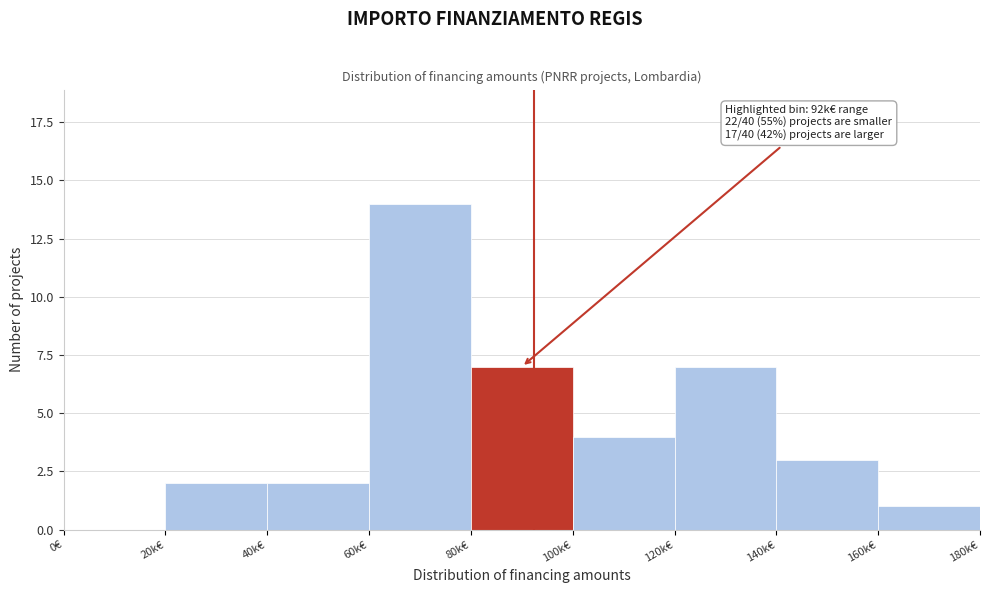

Reading left to right, what are all the values shown in this chart?

0€=0	20k€=2	40k€=2	60k€=14	80k€=7	100k€=4	120k€=7	140k€=3	160k€=1